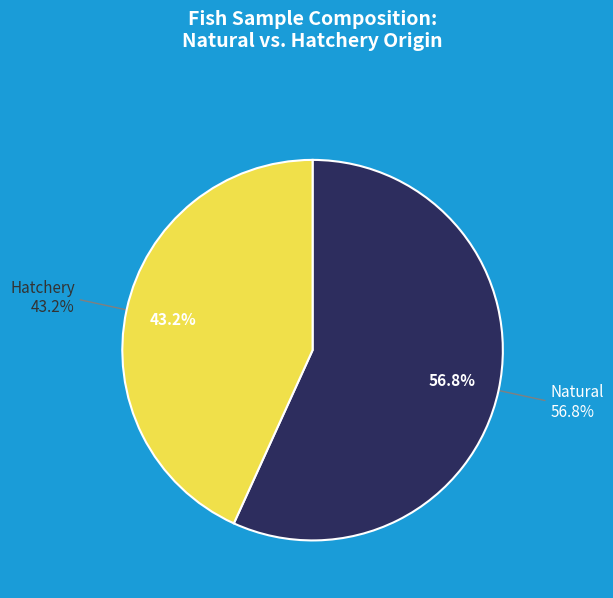

How many segments does this pie chart have?

2